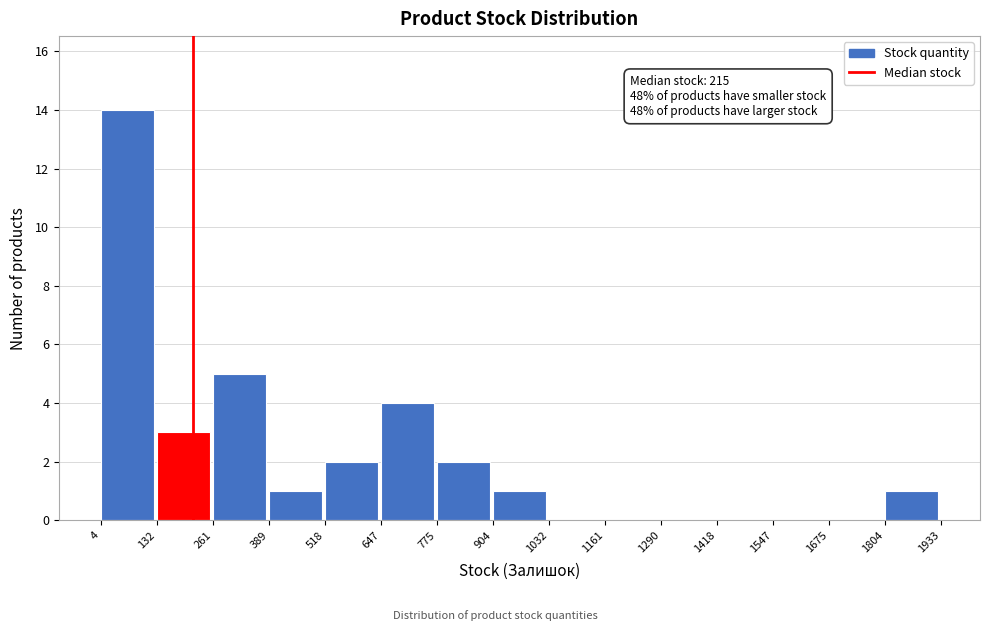

Over which range of the x-axis is the bar tallest?

4 to 132